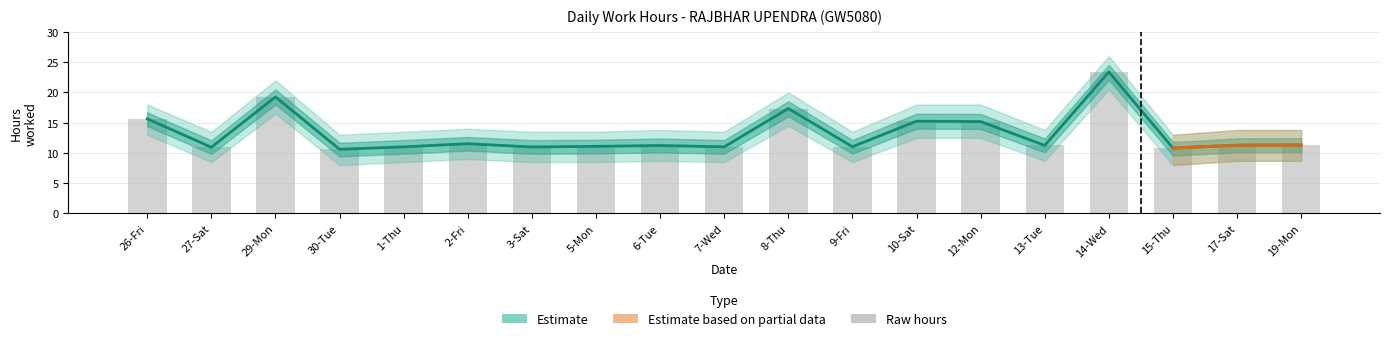

At which label does Raw hours first exceed 11?

26-Fri